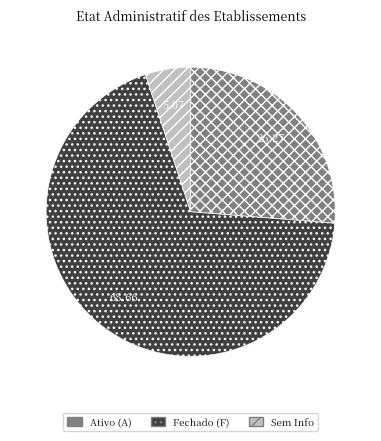

Do Sem Info and Fechado (F) together represent more than half of the pie?

Yes